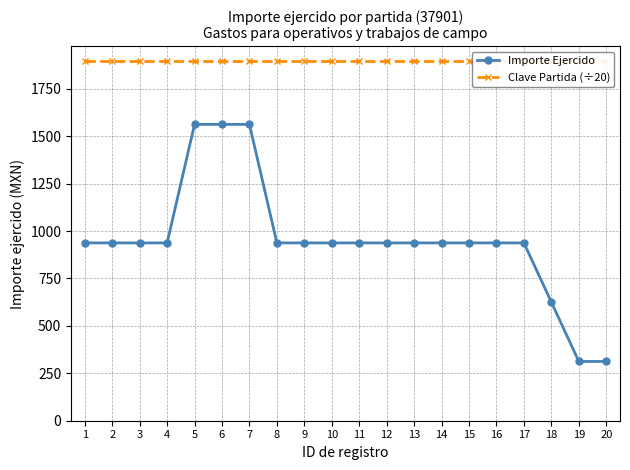

True or false: Importe Ejercido and Clave Partida (÷20) intersect in this chart.

False